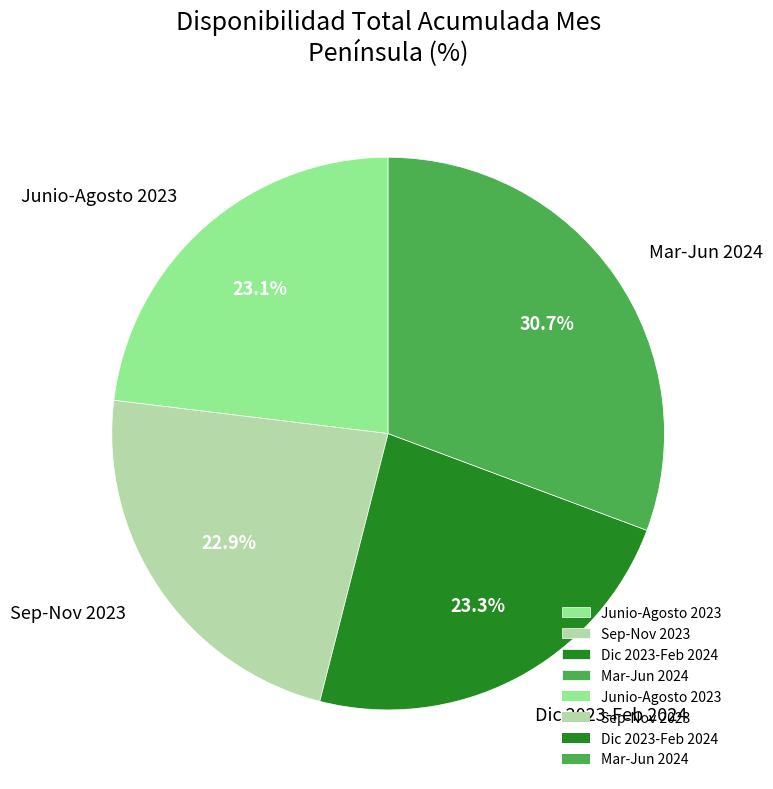

How much of the chart is everything except Mar-Jun 2024?

69.3%